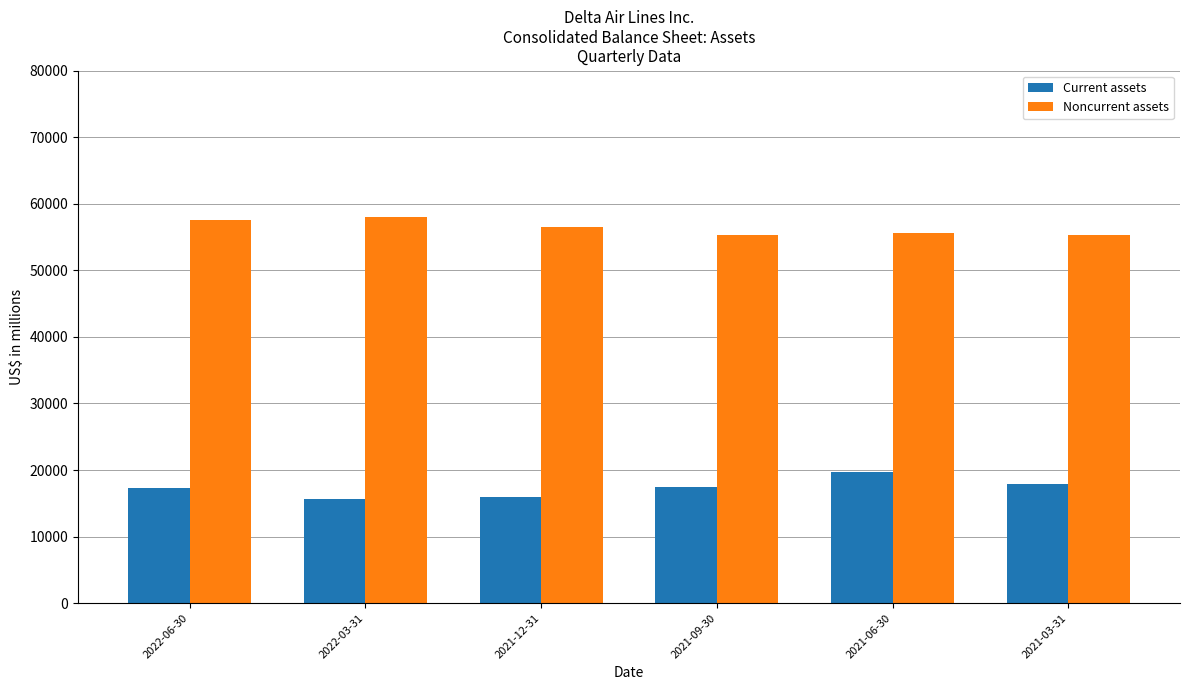

Which series has the largest total across all categories?

Noncurrent assets